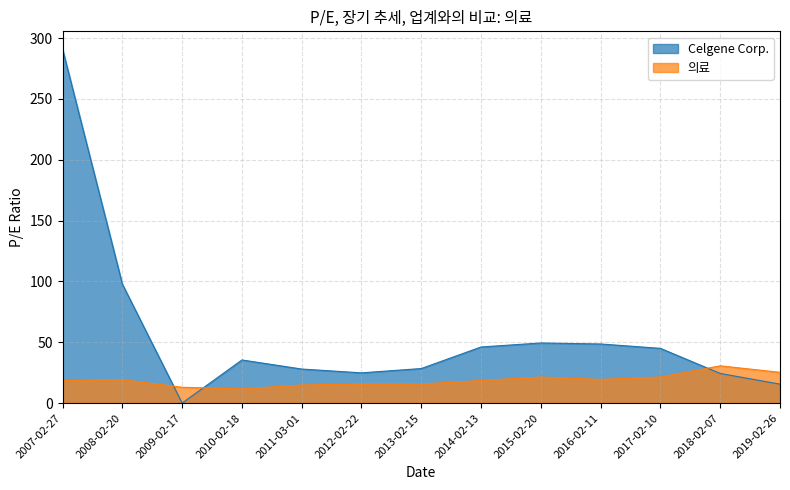

What is the difference between the maximum and minimum values in the Celgene Corp. series?

291.1